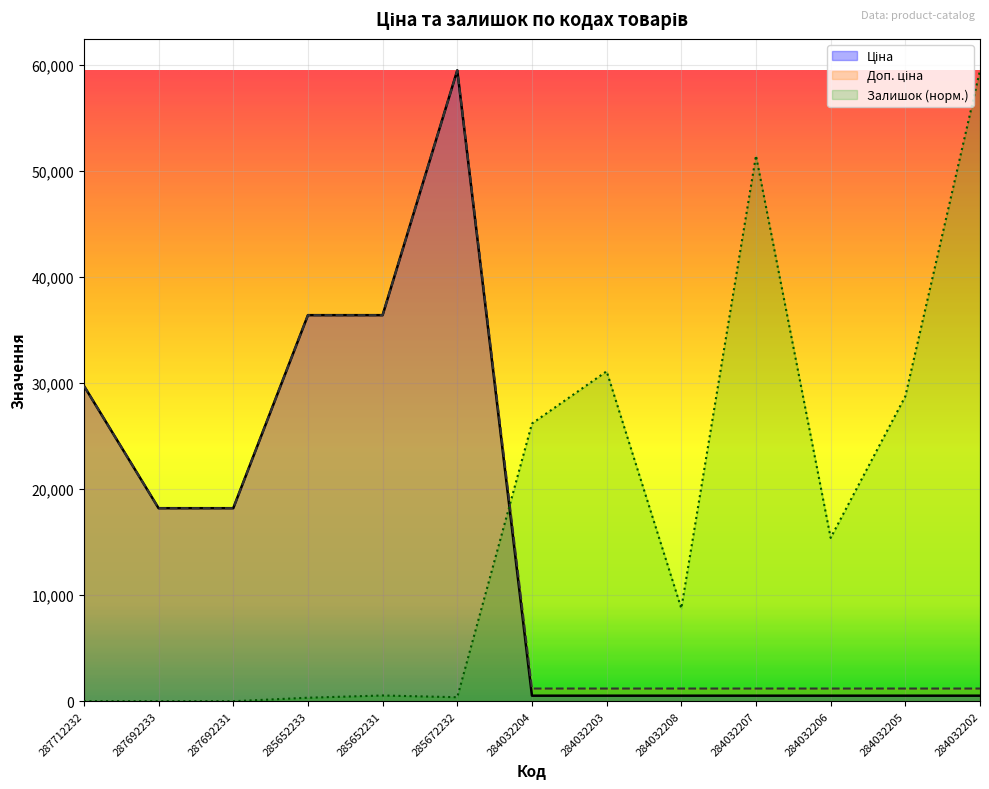

What is the sum of the Залишок values at 285652231 and 287692231?

542.8